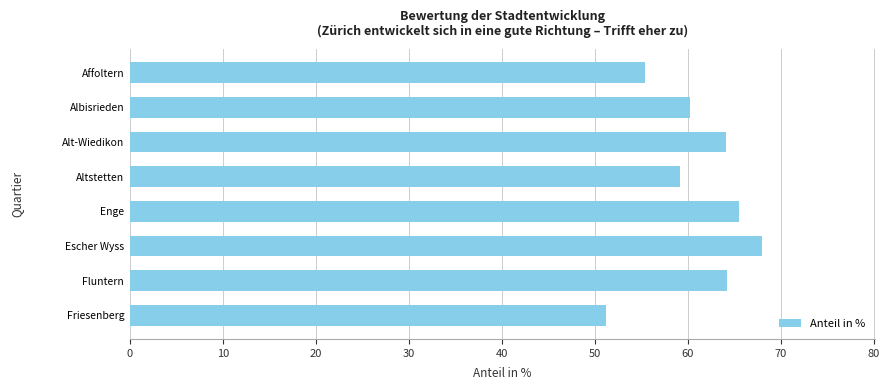

Read the value at Altstetten.

59.1